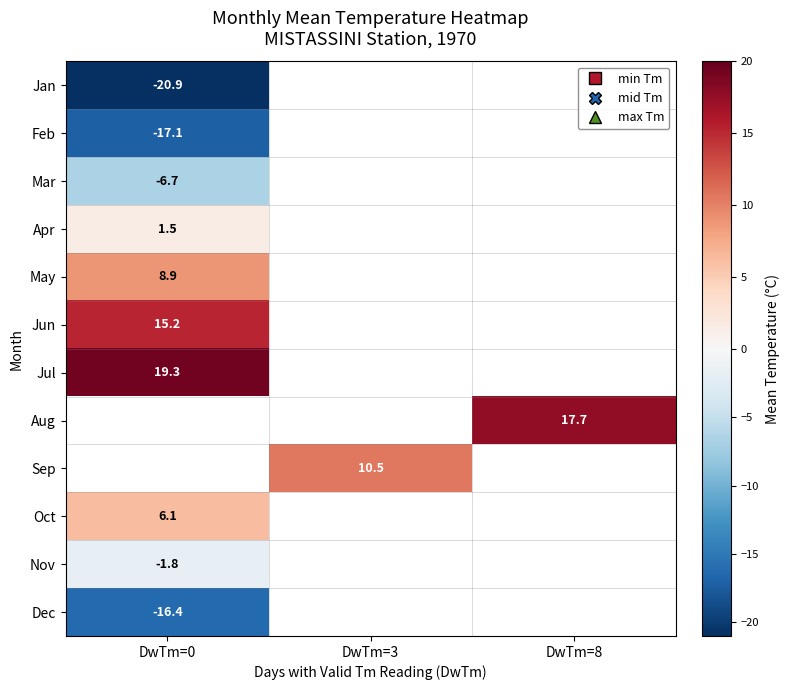

At how many categories does at least one series exceed -7?

3